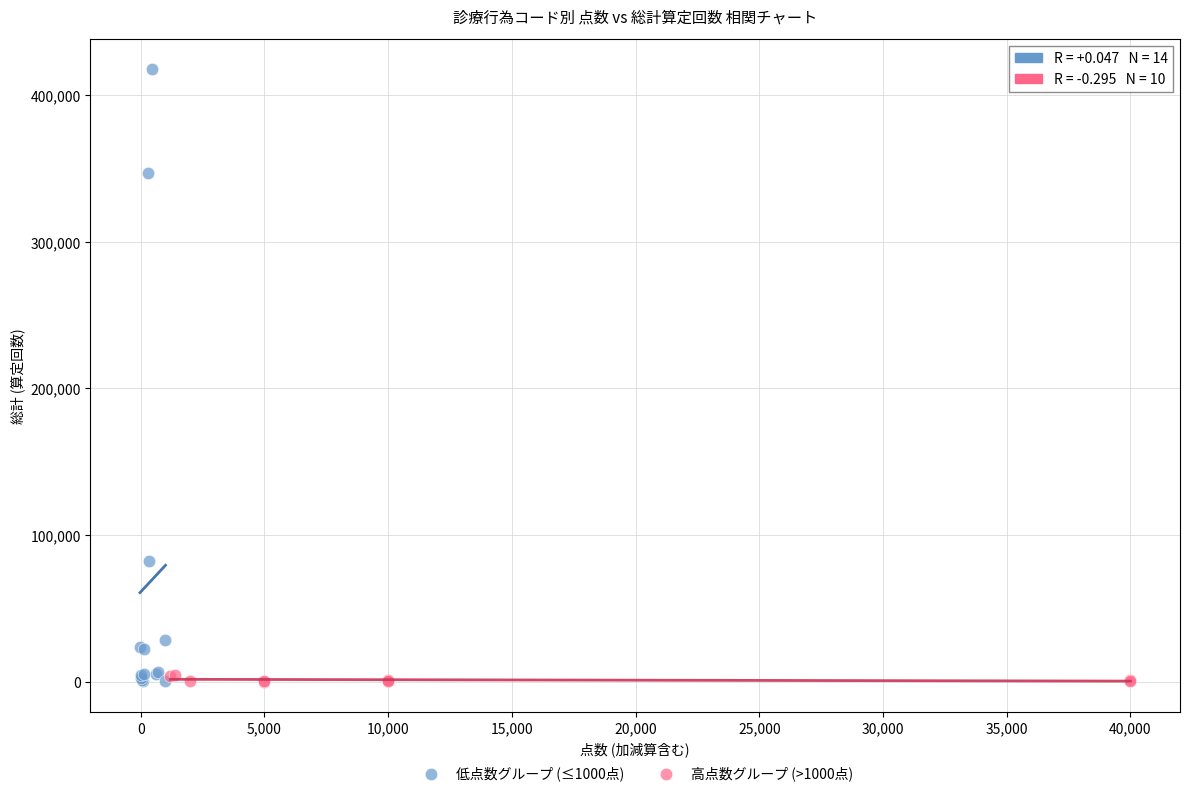

Which series reaches the maximum Y coordinate?

低点数グループ (≤1000点)